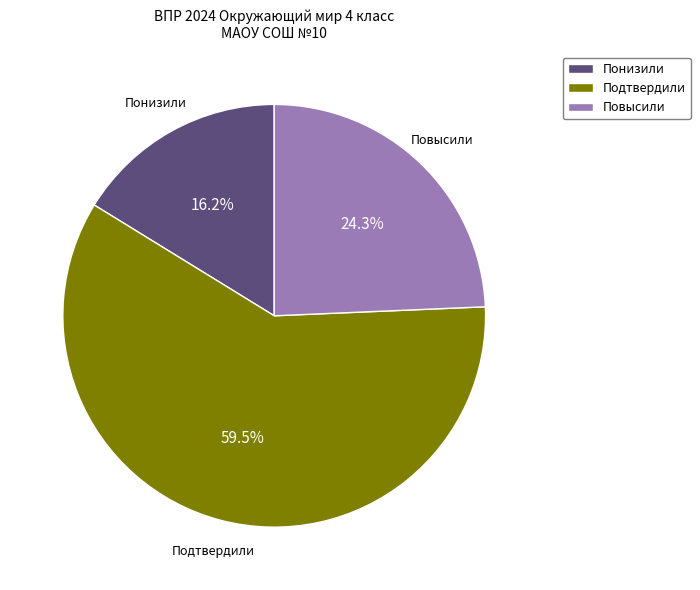

Combined, what portion of the pie is Повысили and Понизили?

40.5%